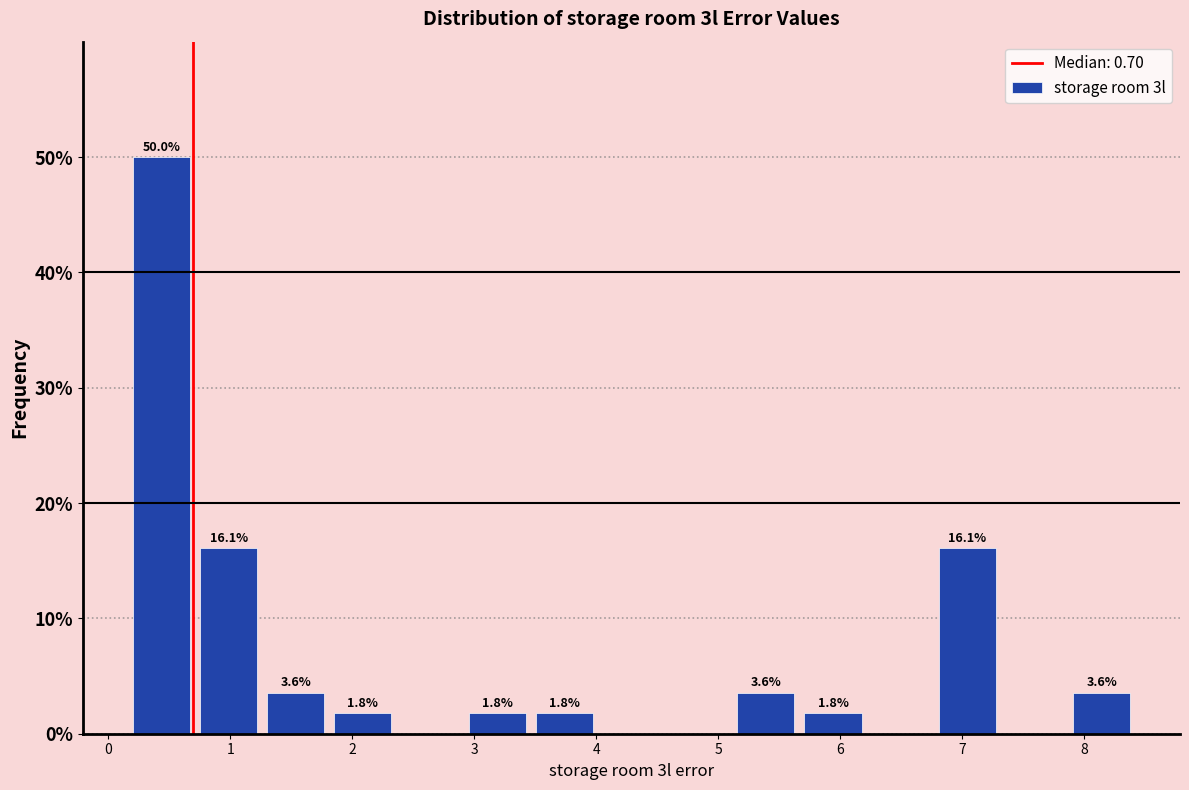

Which range on the x-axis has the tallest bar?

0.2 to 0.7